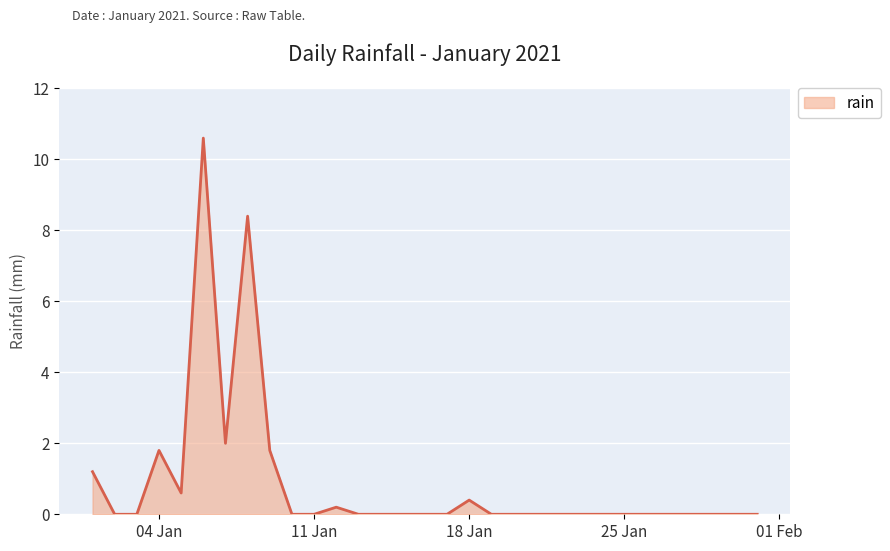

What is the difference between the second highest and minimum values?

8.4